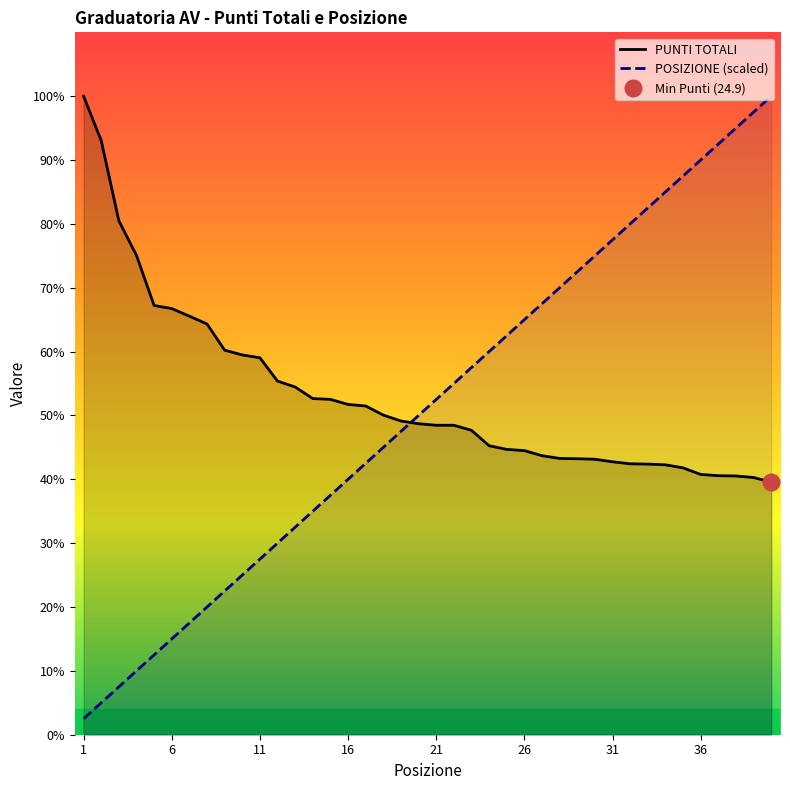

Which label corresponds to the smallest value in the chart?

1